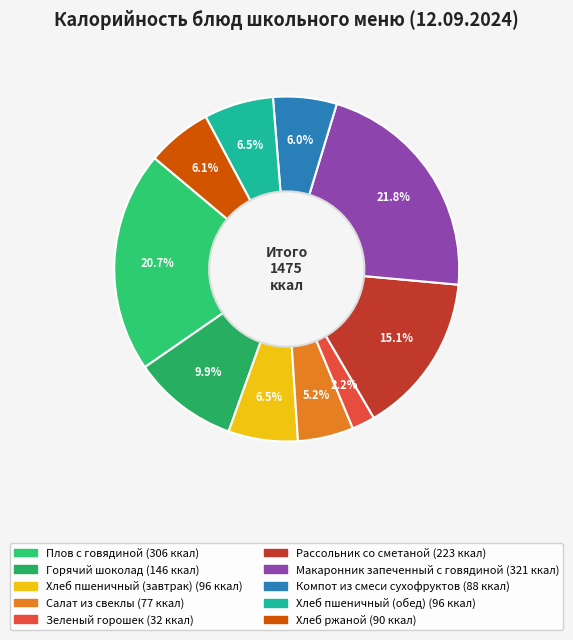

To the nearest percent, what is the difference between the Горячий шоколад and Хлеб пшеничный (завтрак) slice percentages?

3%